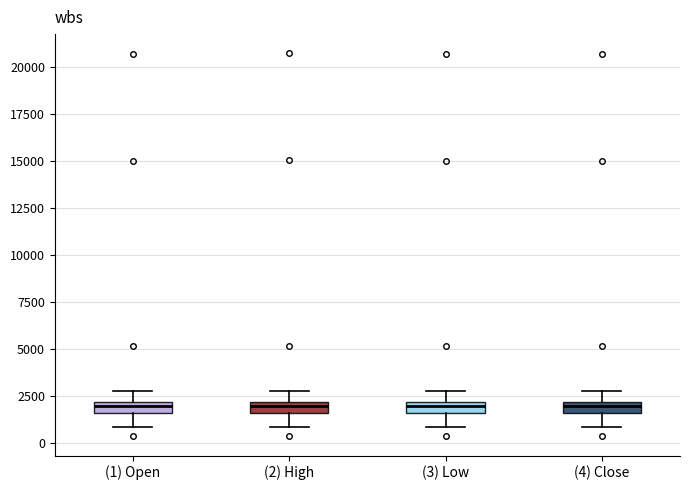

Where does the upper whisker of the box for (1) Open end on the y-axis? The values are not printed on the chart, so give them approximately, as read against the axis.

3000